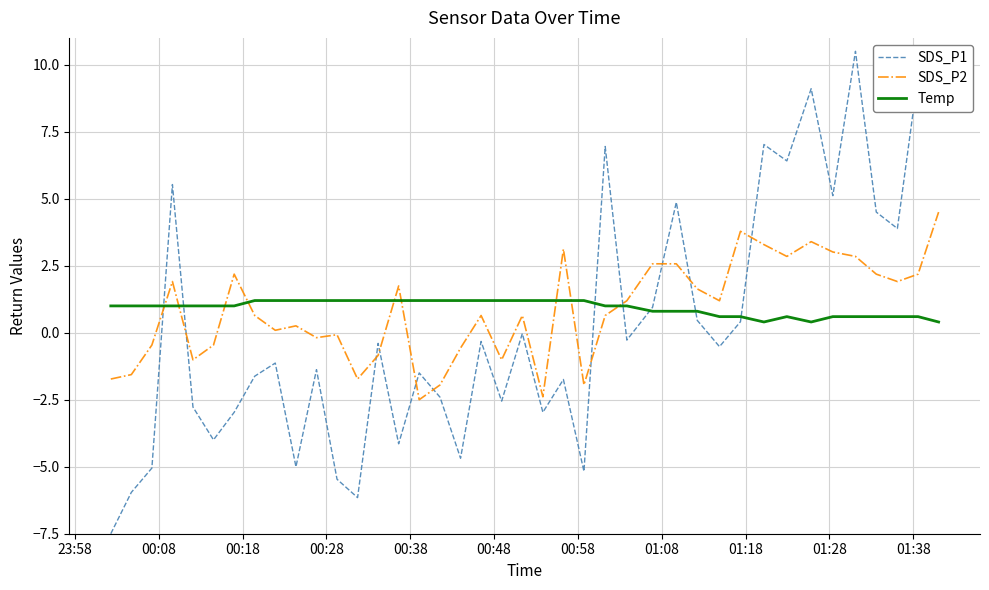

True or false: SDS_P2 and Temp intersect in this chart.

True